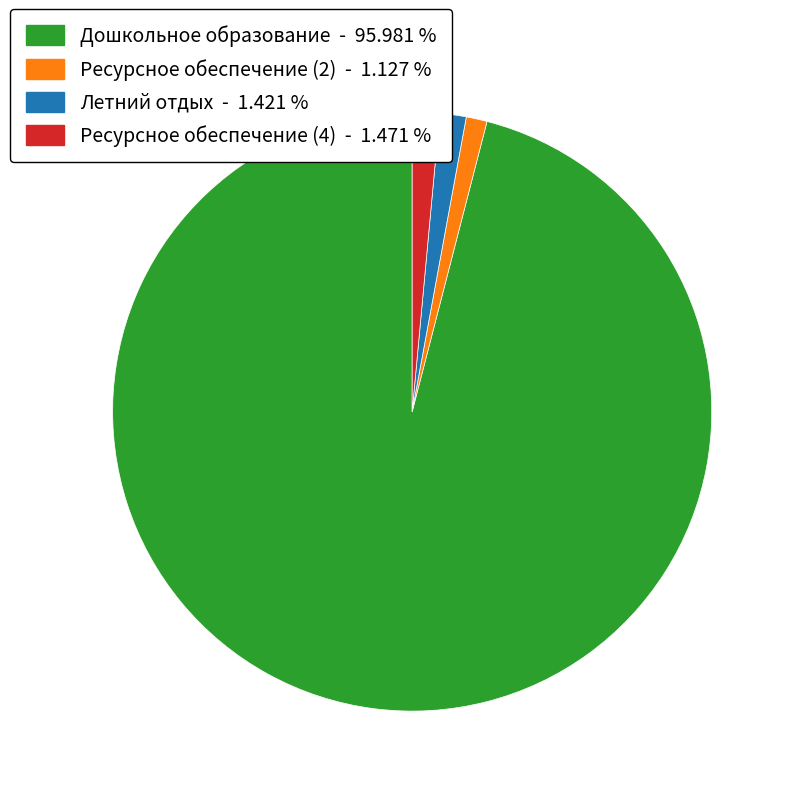

Between Дошкольное образование and Летний отдых, which is larger?

Дошкольное образование